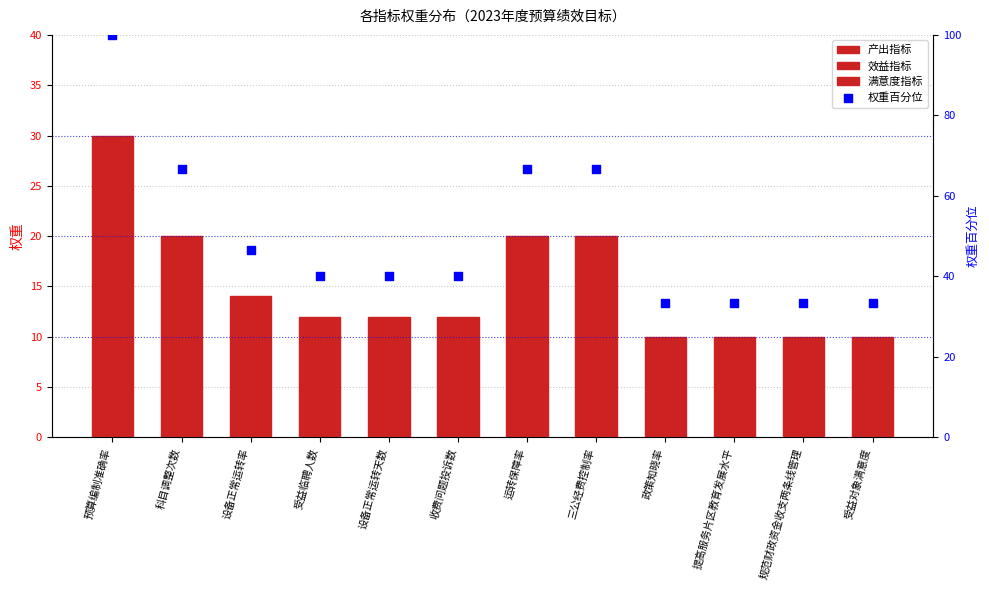

Approximately how many times larger is the value at 运转保障率 compared to 设备正常运转天数?

1.7